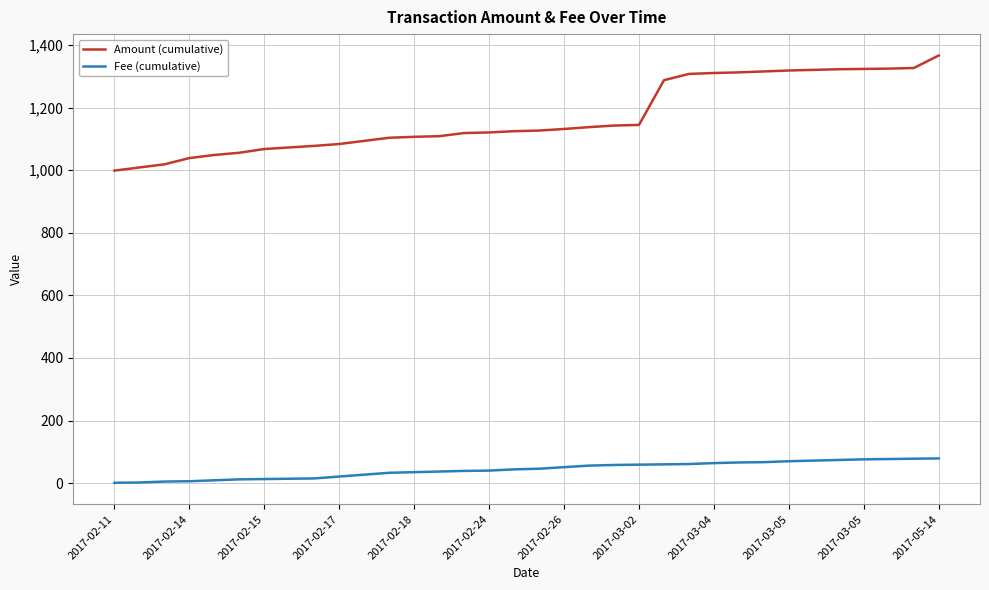

What is the highest value of the Amount (cumulative) series?

1367.0